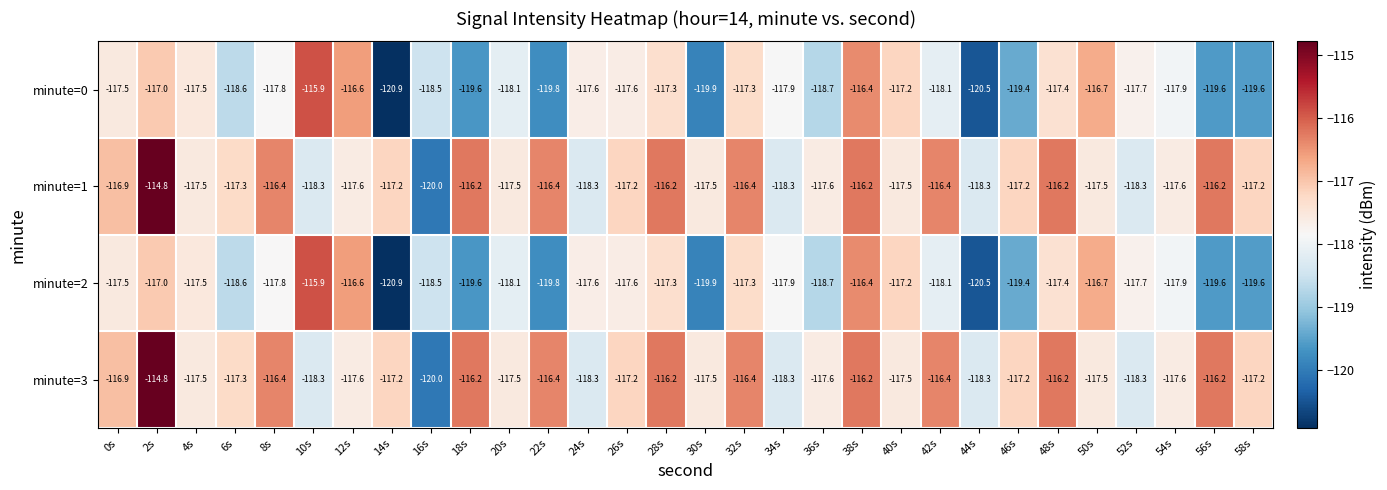

True or false: minute=3 has a value of -38.1 at 6s.

False